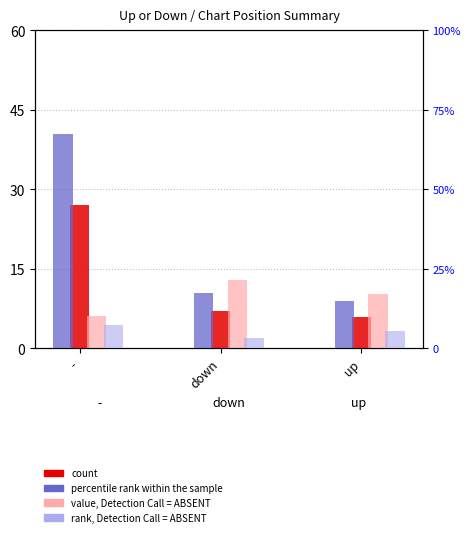

What is the difference between the percentile rank within the sample values at up and down?

2.5